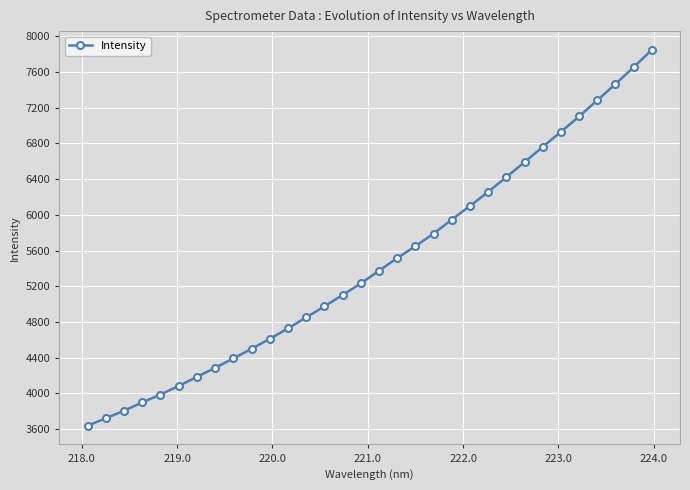

Does the chart display data point markers on the line(s)?

Yes